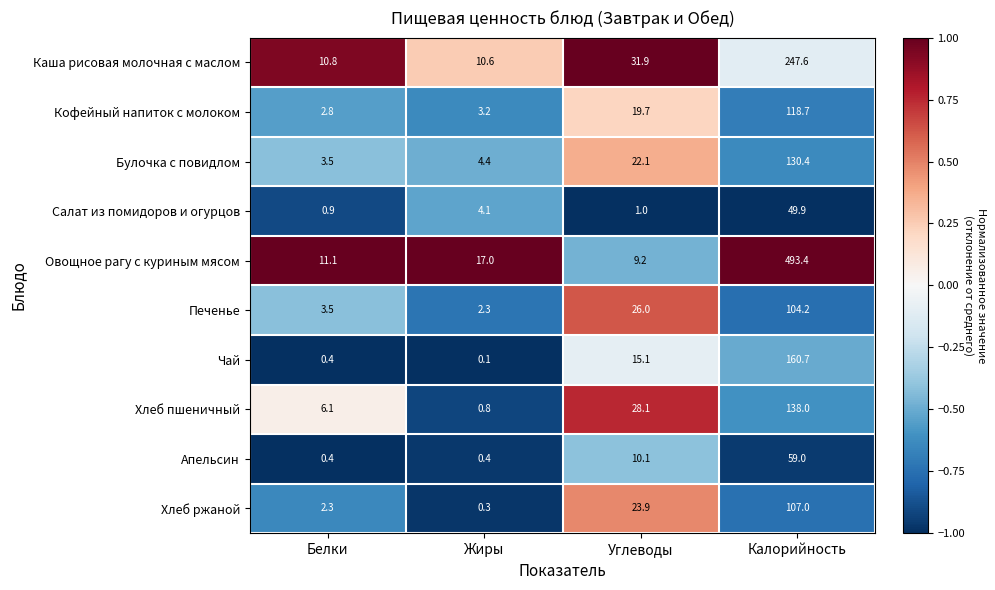

Between Белки and Жиры, which series saw the biggest shift?

Овощное рагу с куриным мясом